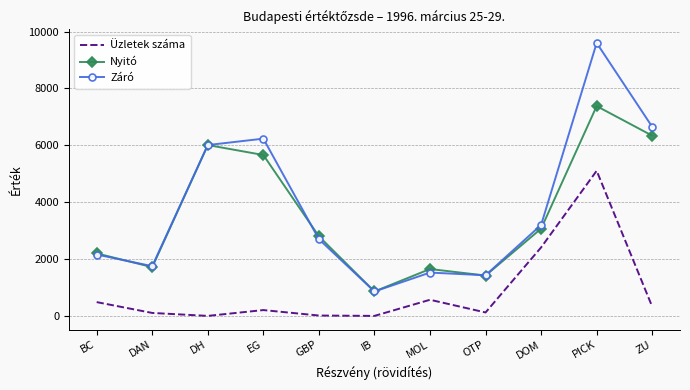

The value of Nyitó at PICK is 3084. True or false?

False